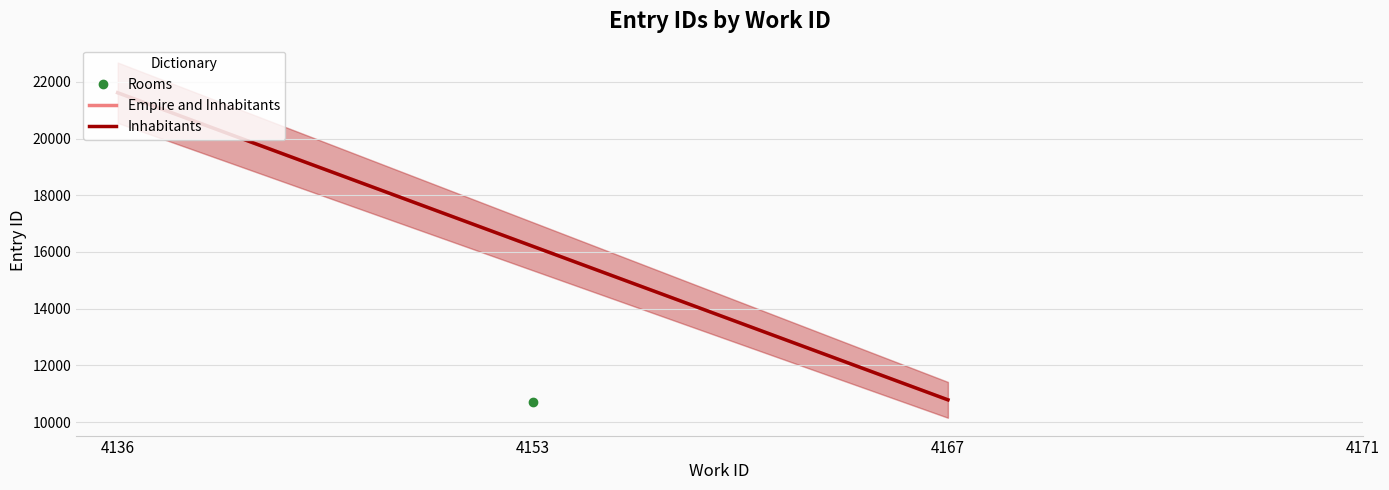

How many data points does each series have?

2